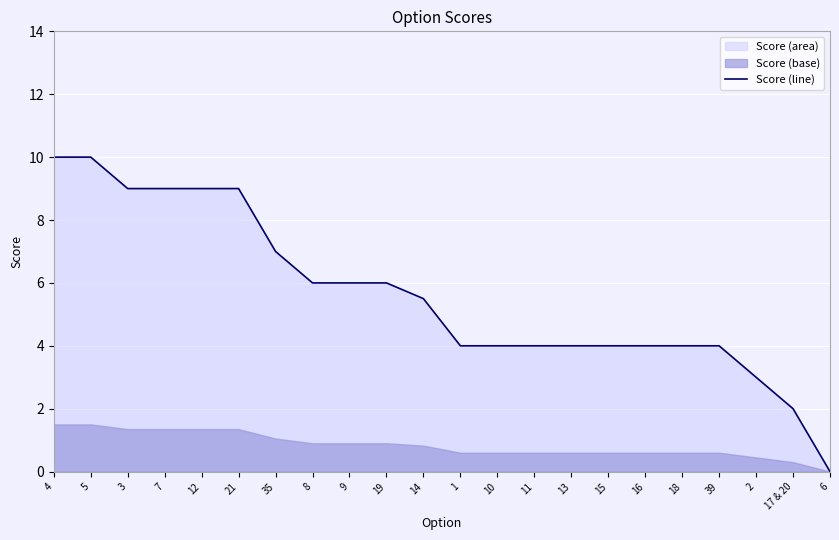

What is the ratio of the value at 21 to the value at 14?

1.6